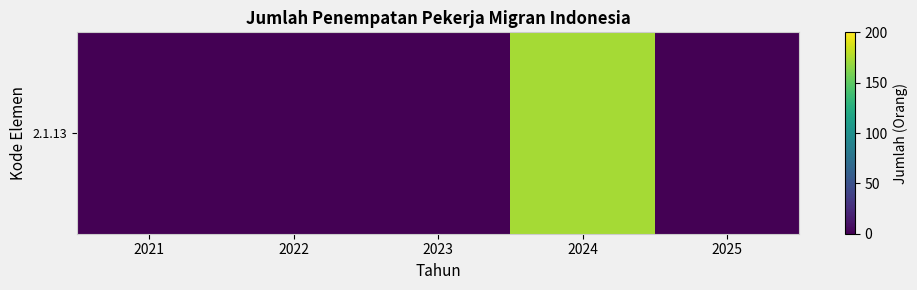

The value at 2024 is 173. True or false?

True